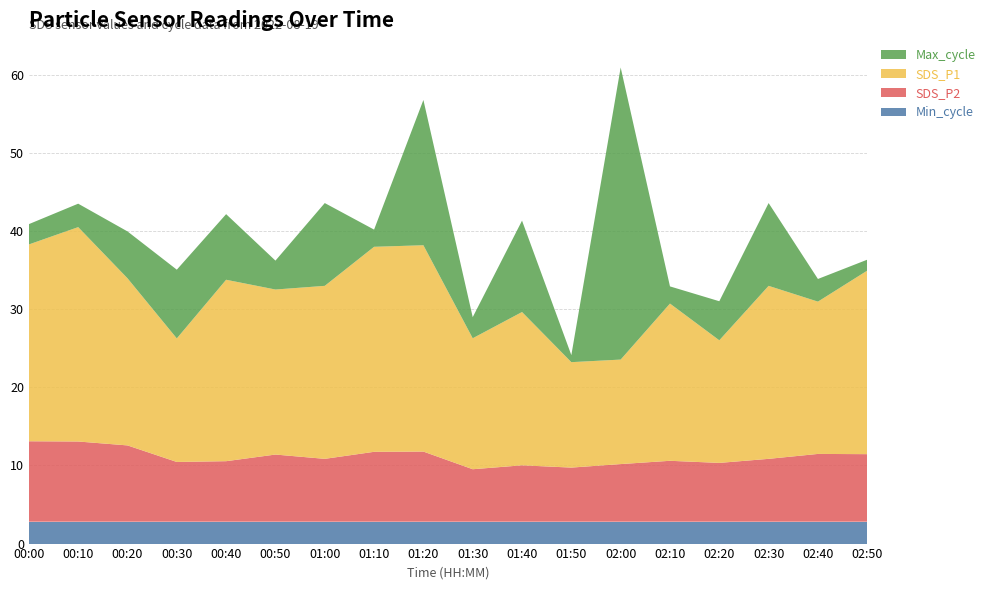

What is the lowest value of the Min_cycle series?

2.8